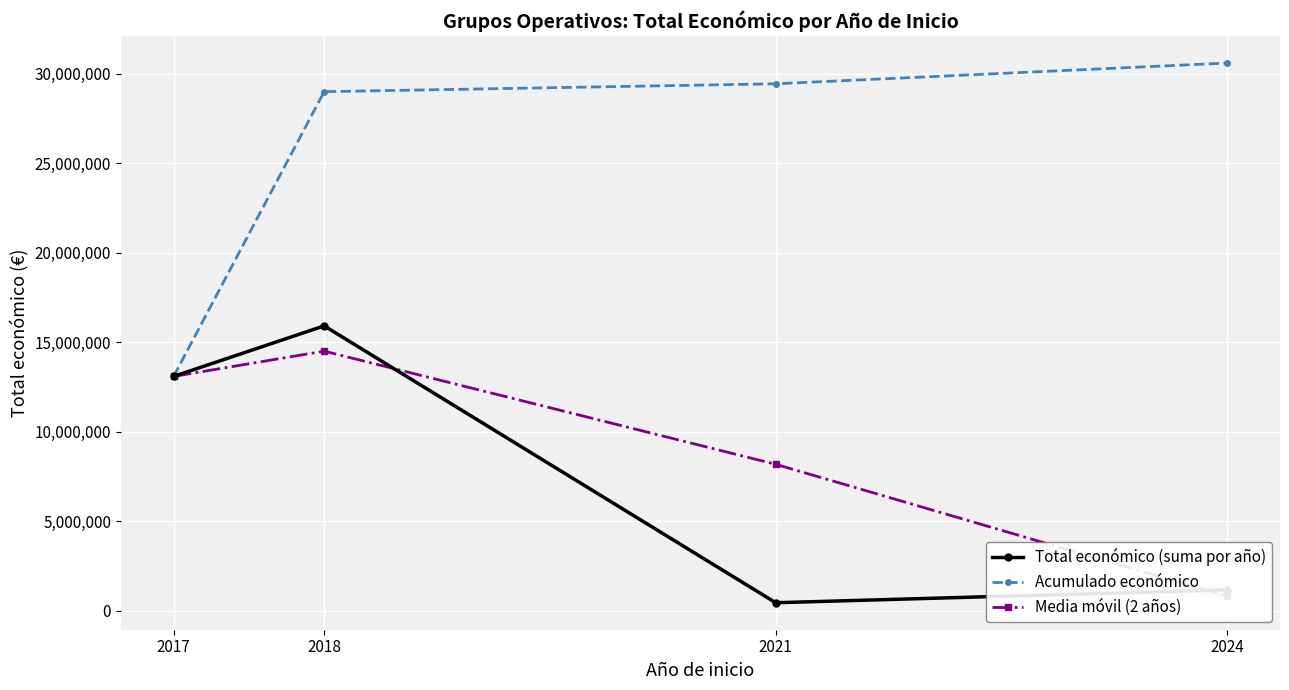

What is the sum of the Total económico (suma por año) values at 2017 and 2018?

28989194